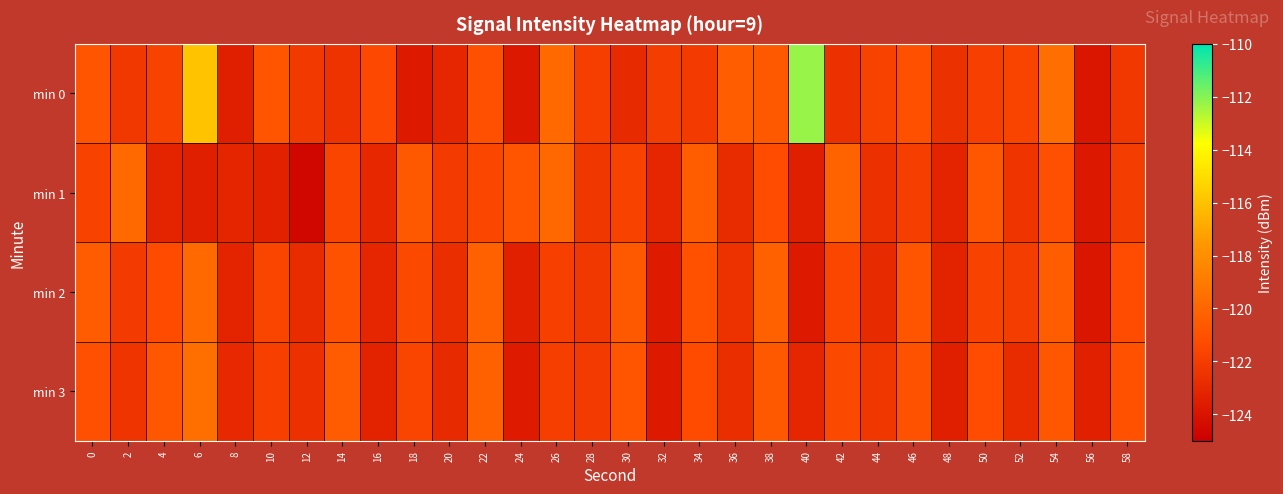

Which has a higher value, 54 or 22?

54